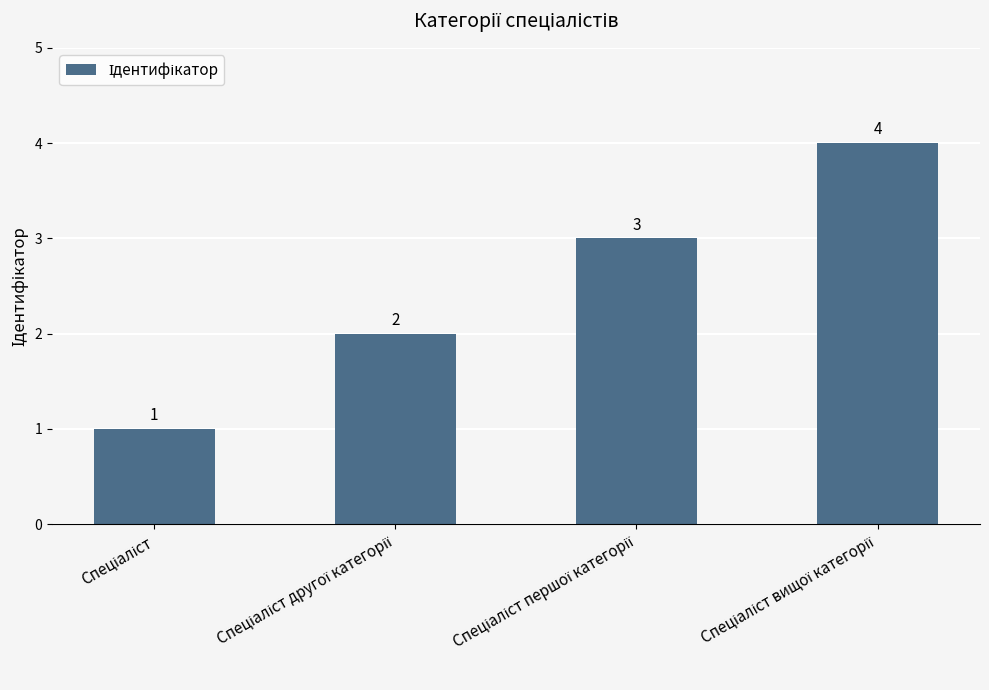

Count the values in the range 2 to 4.

3